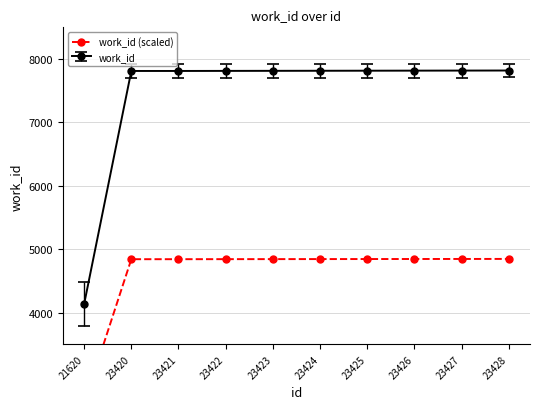

What value does the data have at 23426?

4846.5